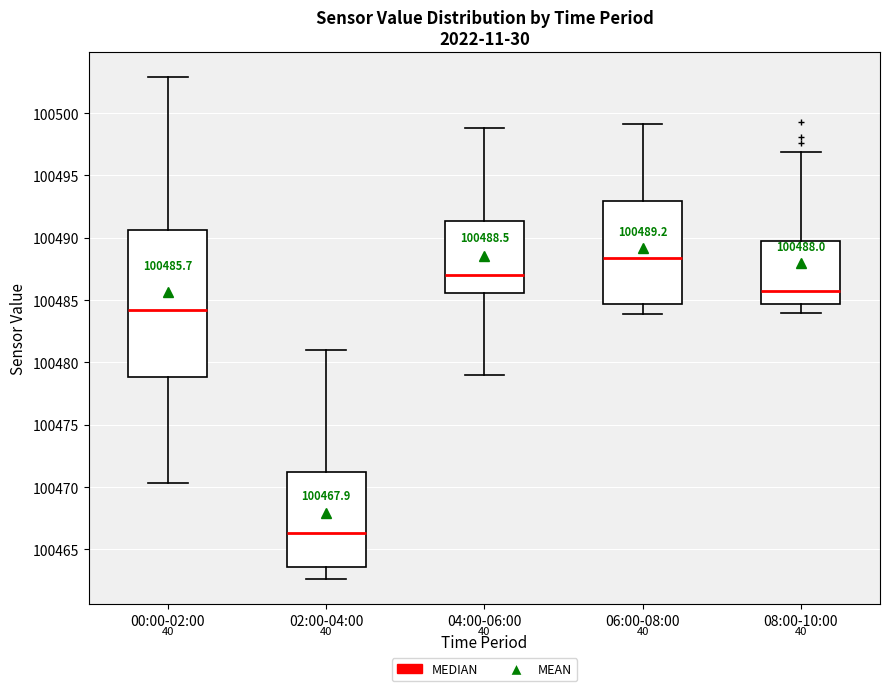

Comparing the boxes themselves (not the whiskers), which one is the tallest?

00:00-02:00